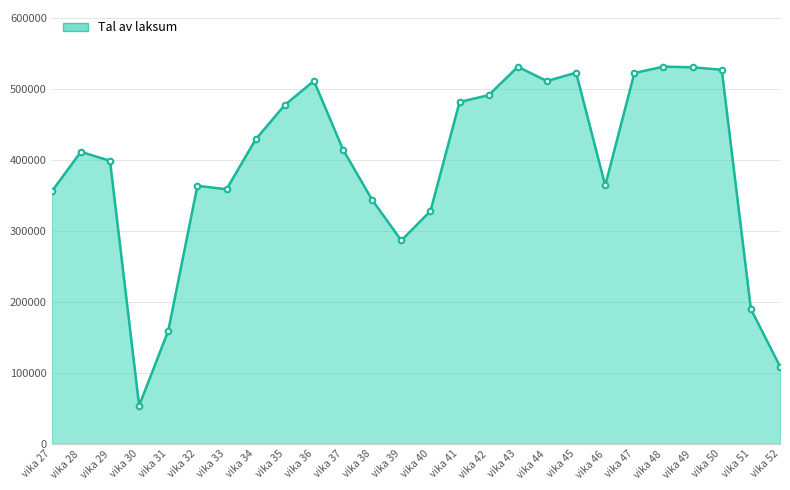

Where is the data nearest to the value 292694?

vika 39